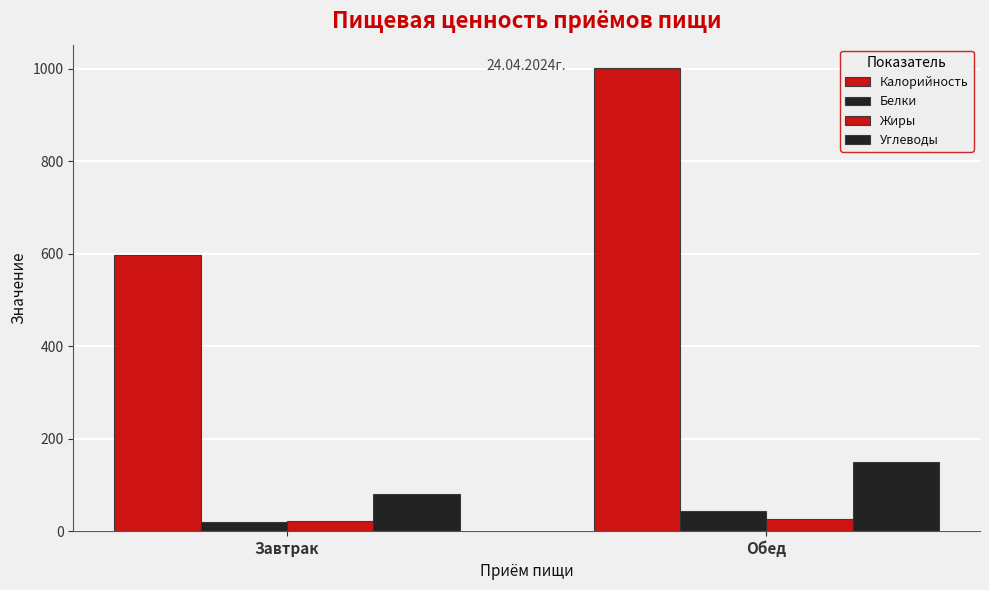

How many bars are there in each group?

4